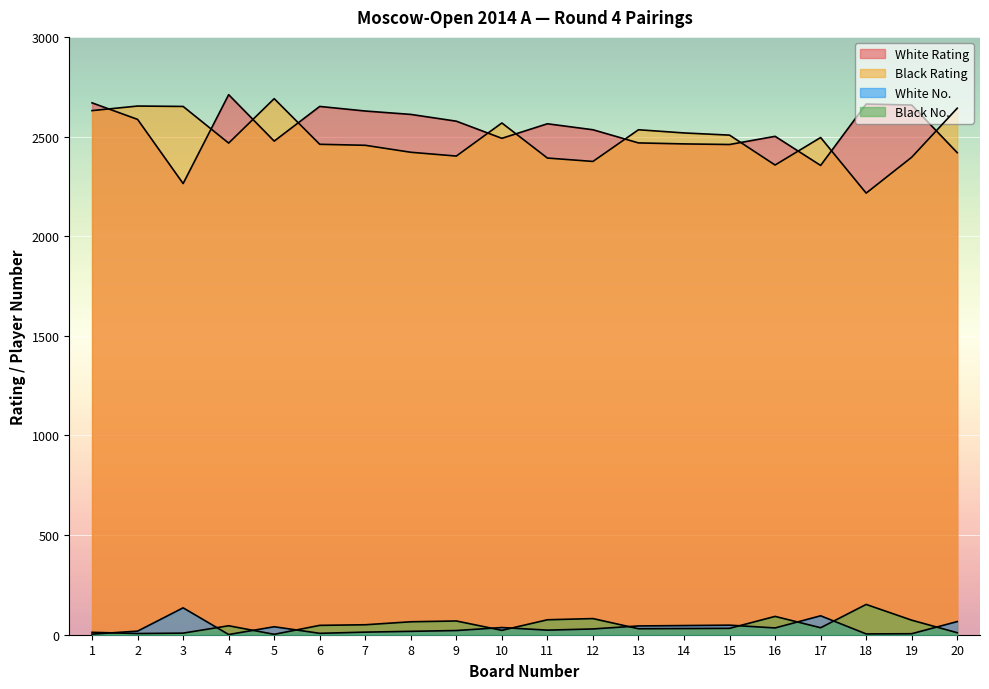

What is the difference between the maximum and minimum values in the Black Rating series?

474